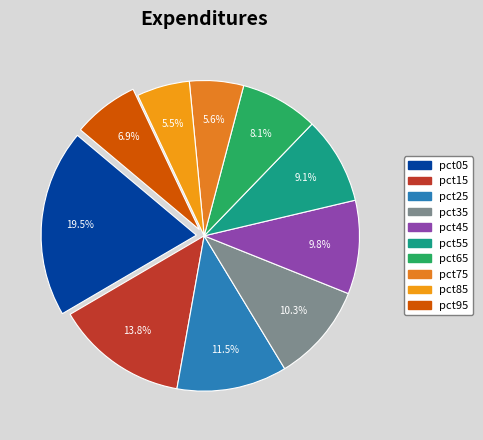

What is the smallest slice in the pie chart?

pct85